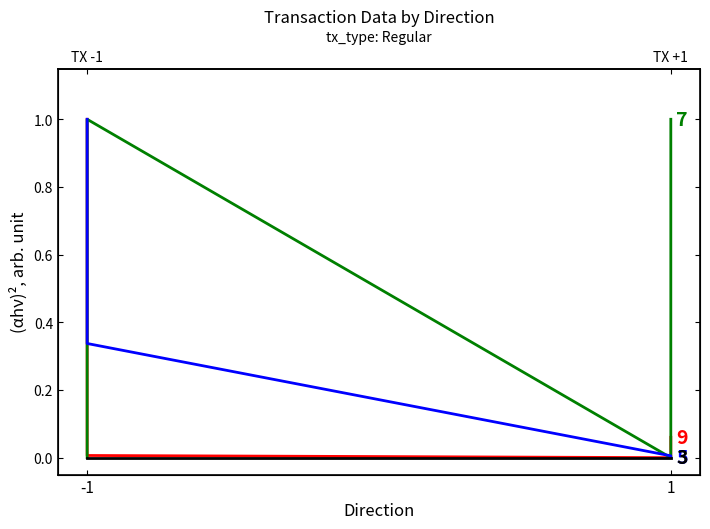

What is the highest value of the io_index series?

1.0